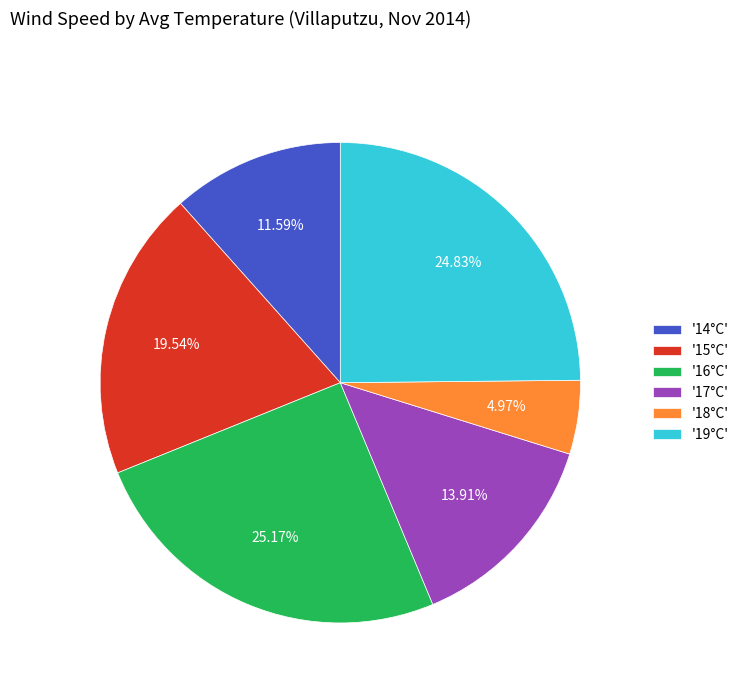

Does '16°C' represent more than half of the total?

No